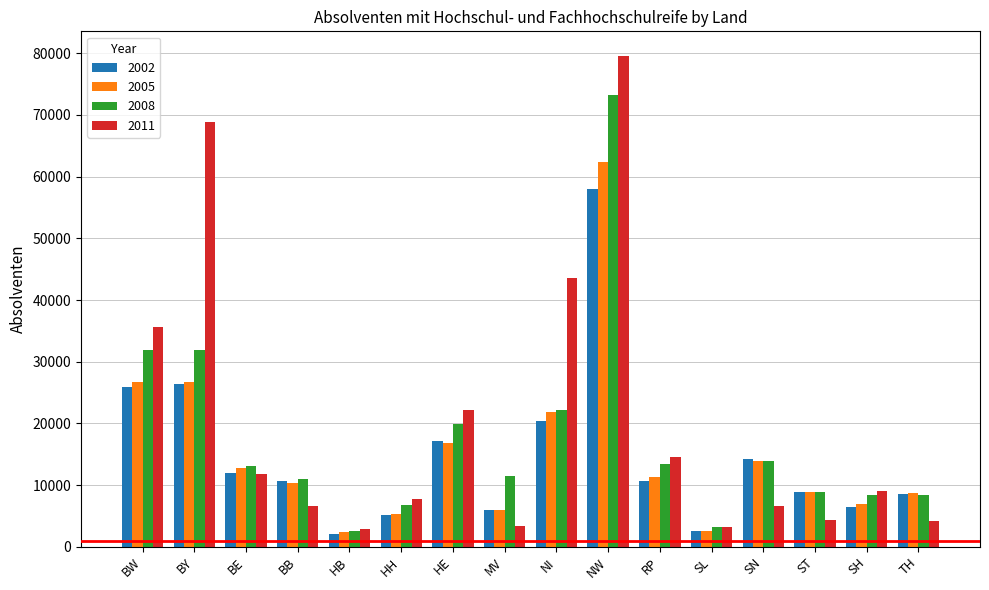

What is the value of the 2005 bar at the 4th from the left?

10388